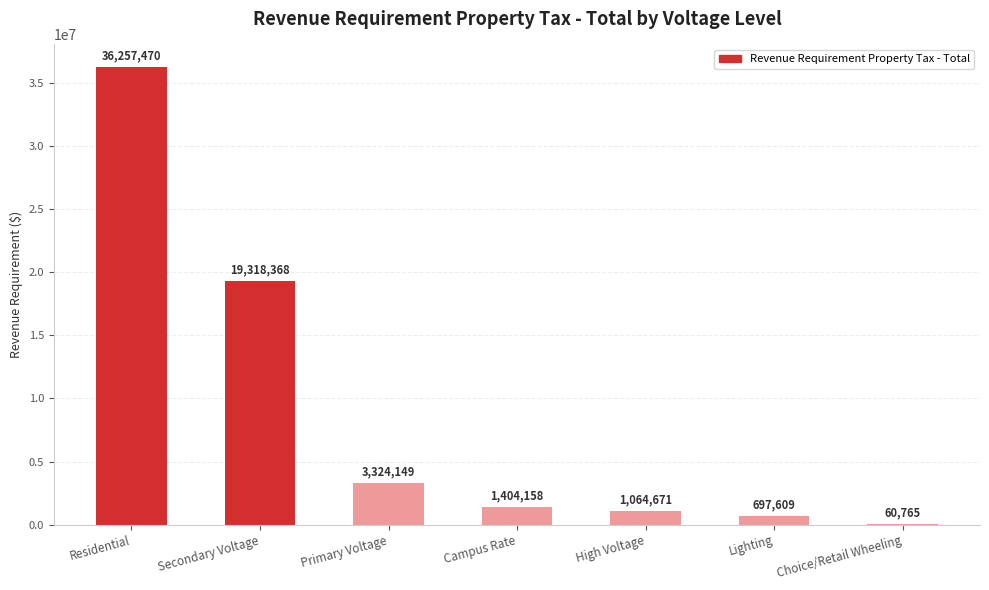

Approximately how many times larger is the value at Campus Rate compared to Primary Voltage?

0.4